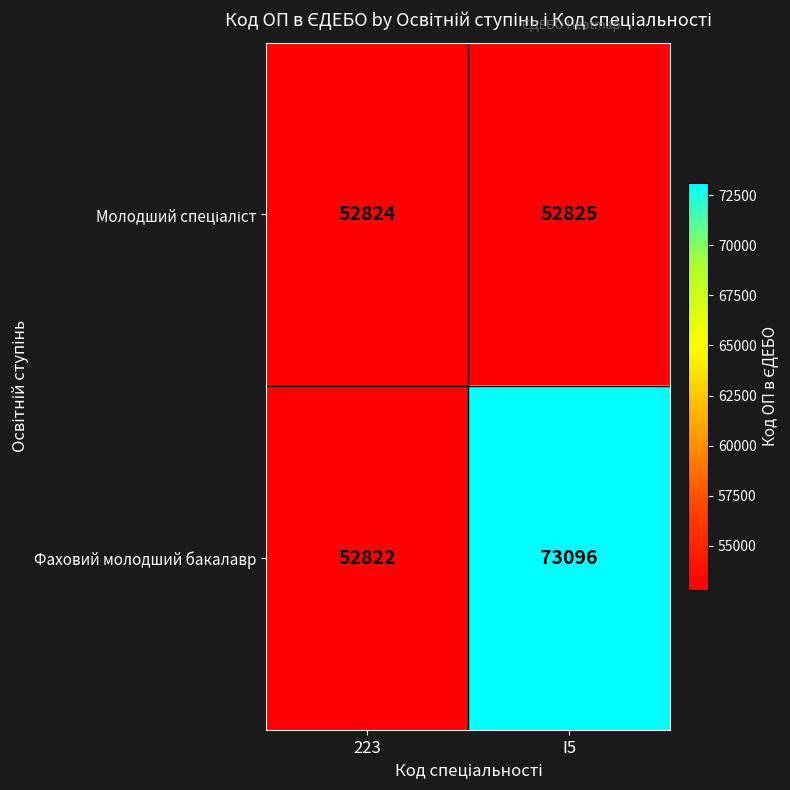

What is the minimum value shown in the chart?

52822